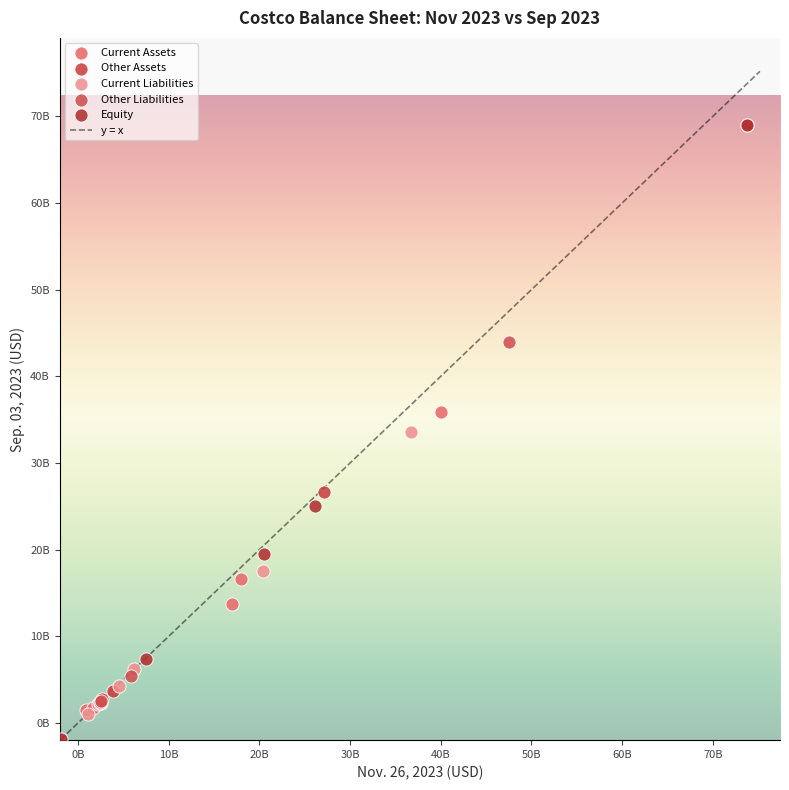

Which series has the largest Y range (max minus min)?

Equity